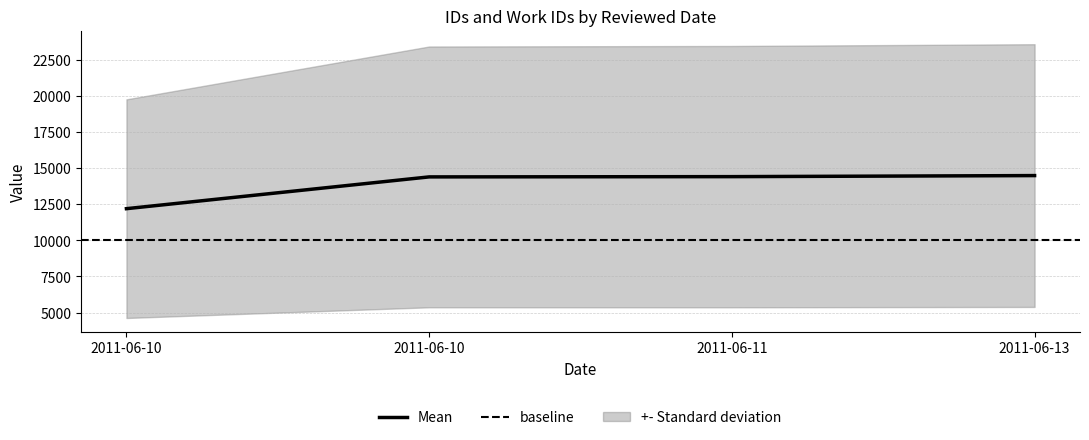

List the labels in order of value, largest first.

2011-06-13, 2011-06-11, 2011-06-10, 2011-06-10